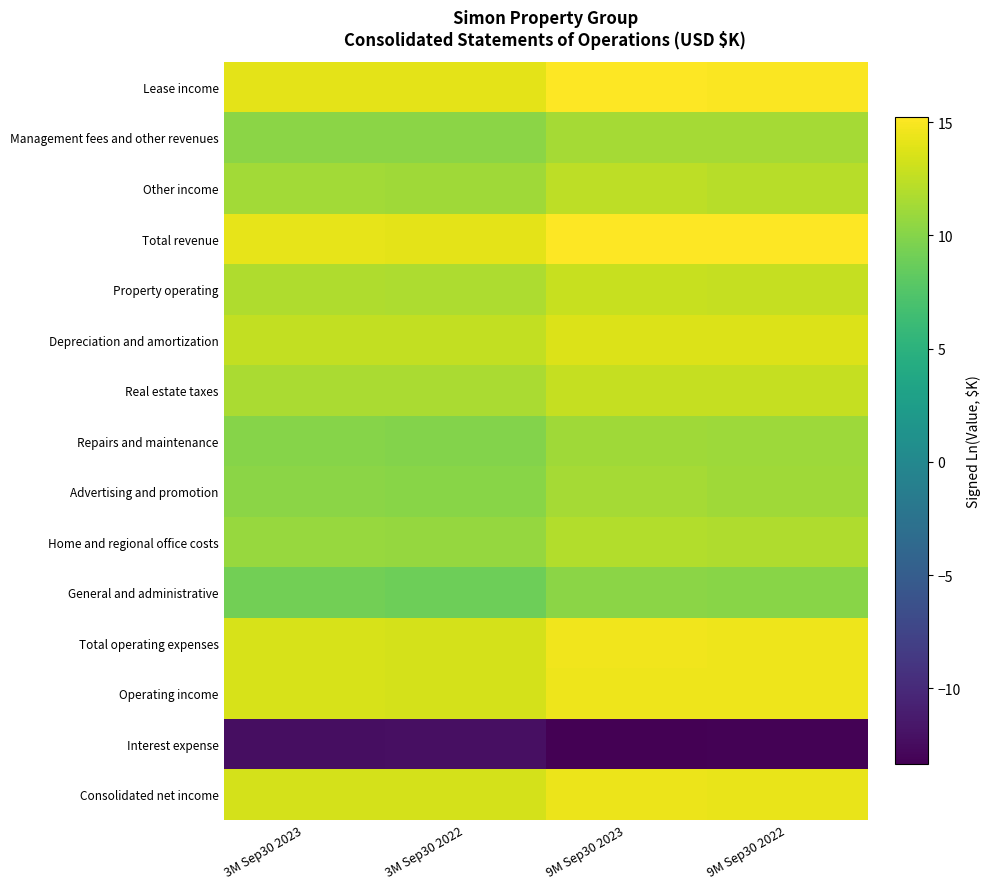

How many categories are shown in the chart?

4